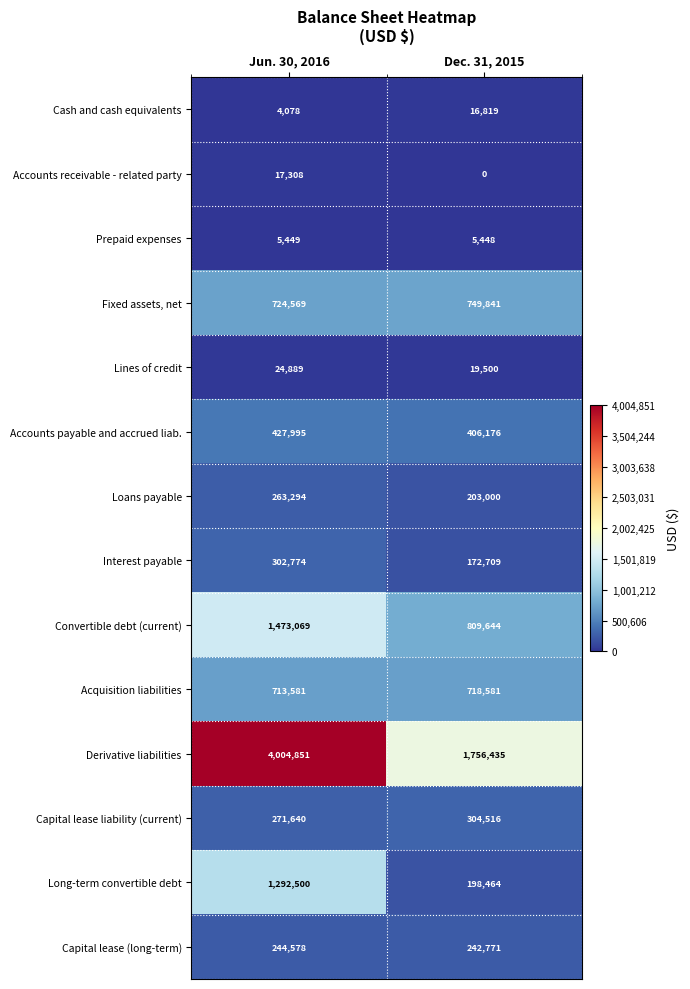

What is the average value of the Derivative liabilities series?

2880643